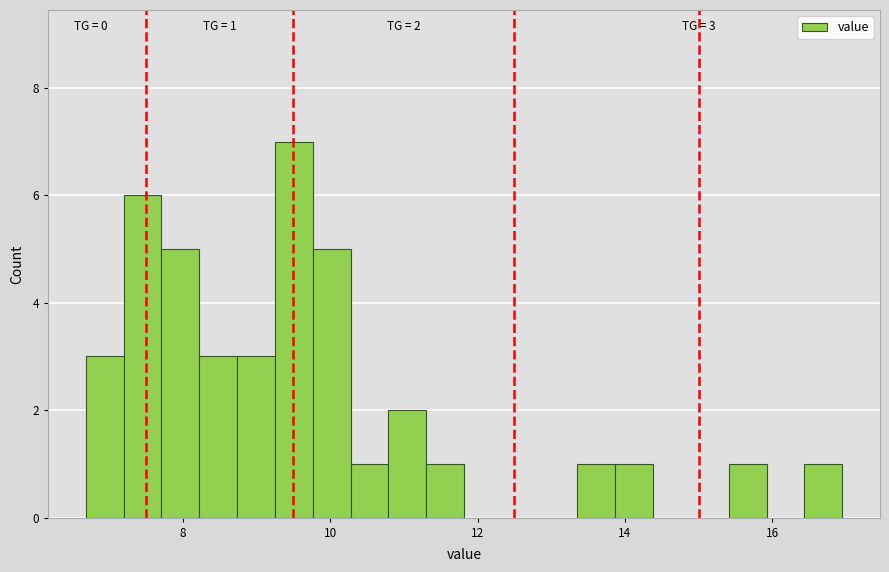

Around what value on the x-axis is the tallest bar? Give the approximate position of its centre, as read against the axis.

9.6